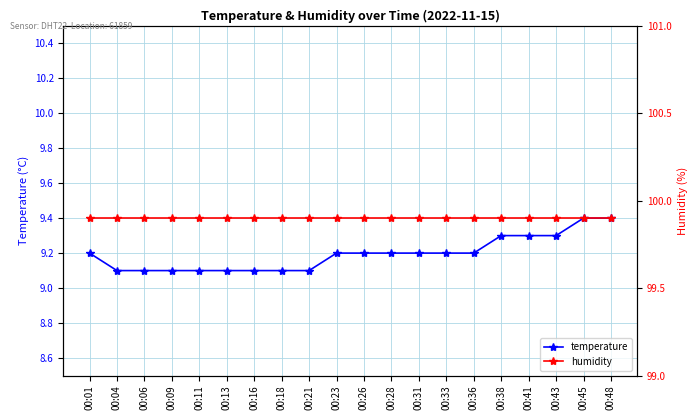

True or false: temperature and humidity cross at least once.

False